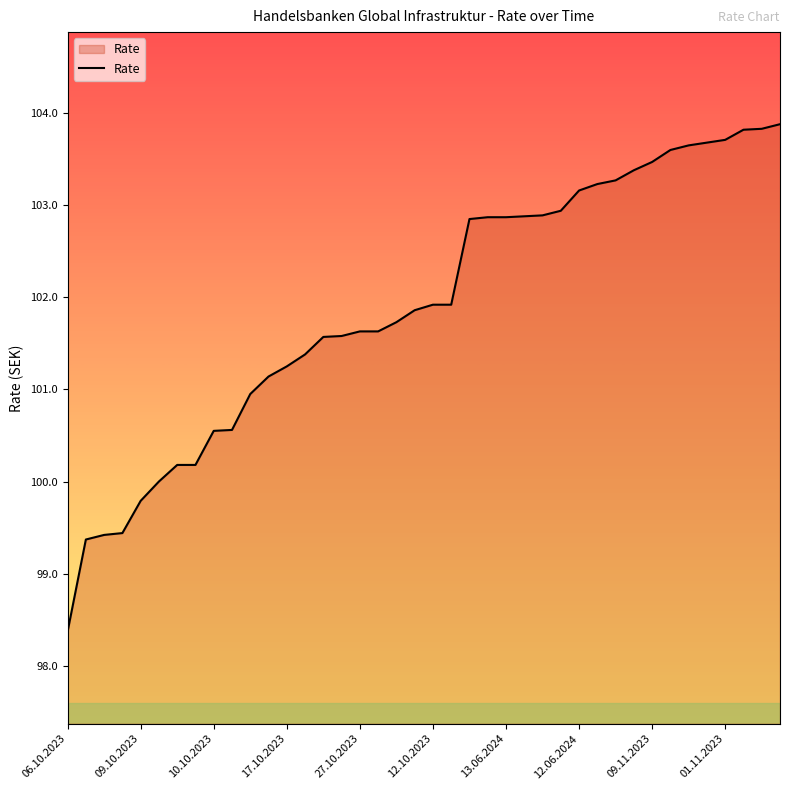

What is the greatest value displayed?

103.9